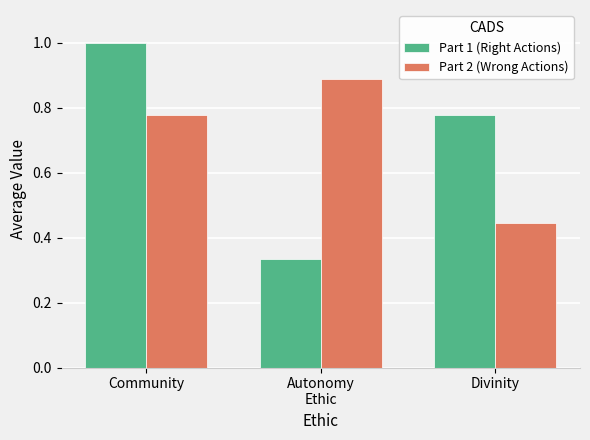

At which label is Part 2 (Wrong Actions) closest to 0?

Divinity